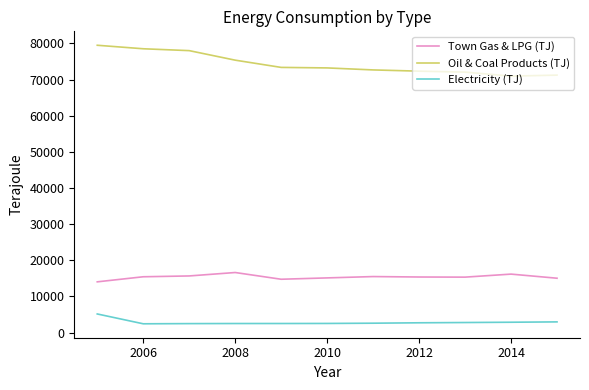

Which series has the largest total across all categories?

Oil & Coal Products (TJ)